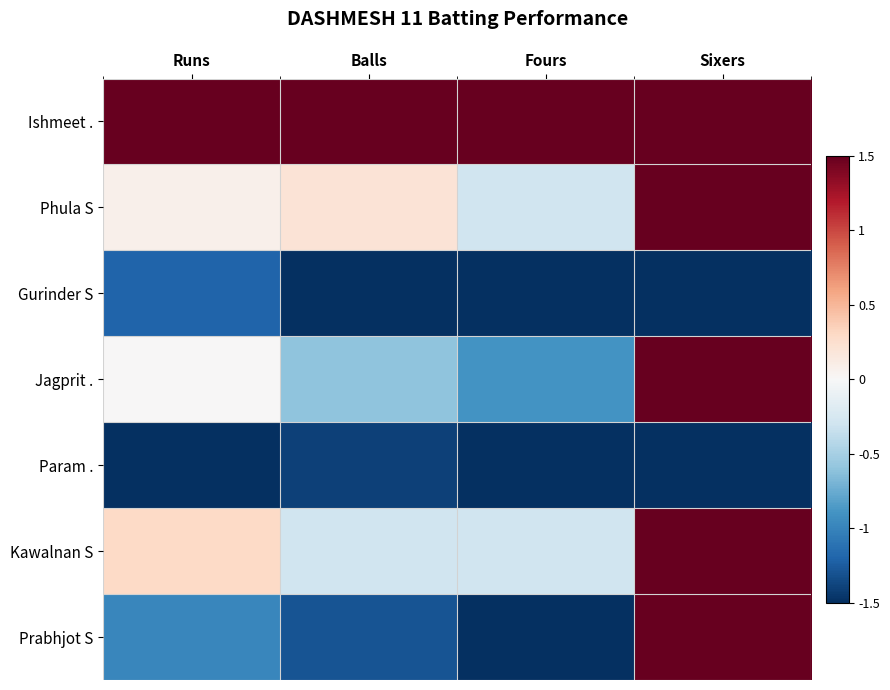

What is the spread (max minus min) of values at Balls?

3.0